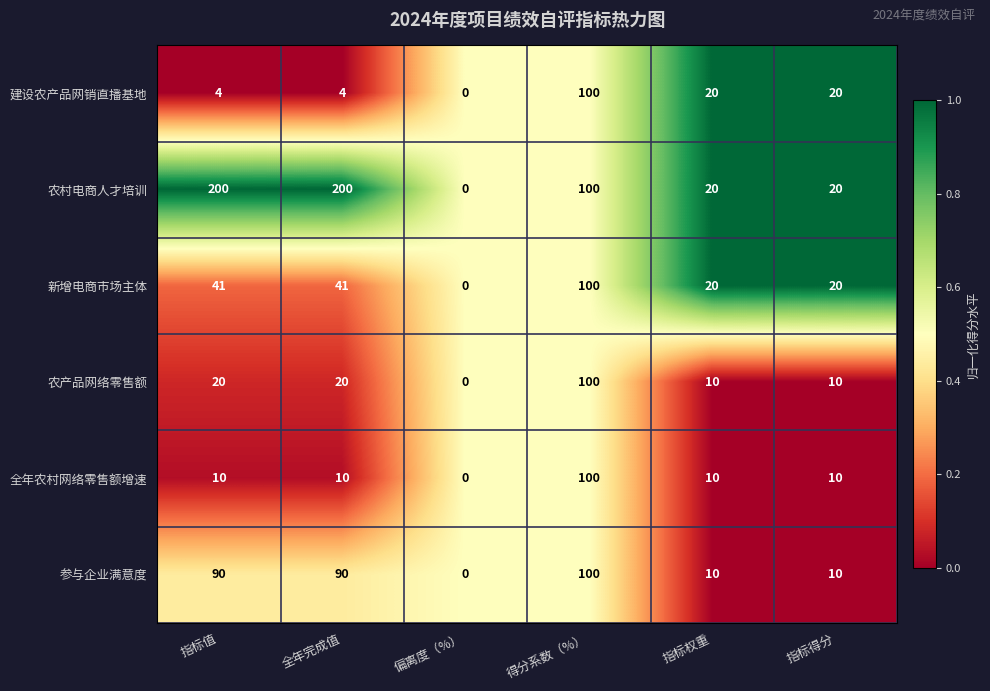

Count the number of data series in this chart.

6